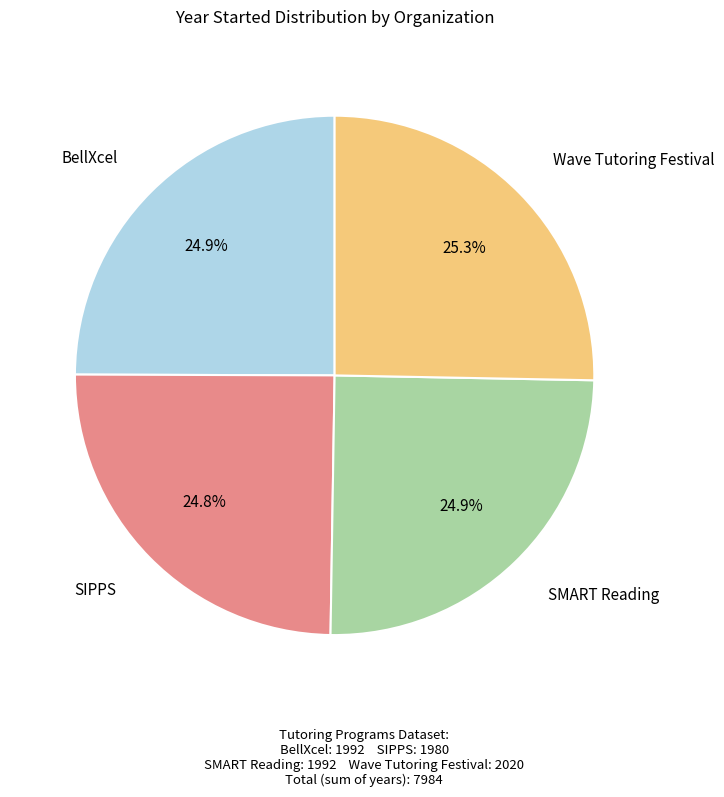

How many segments does this pie chart have?

4